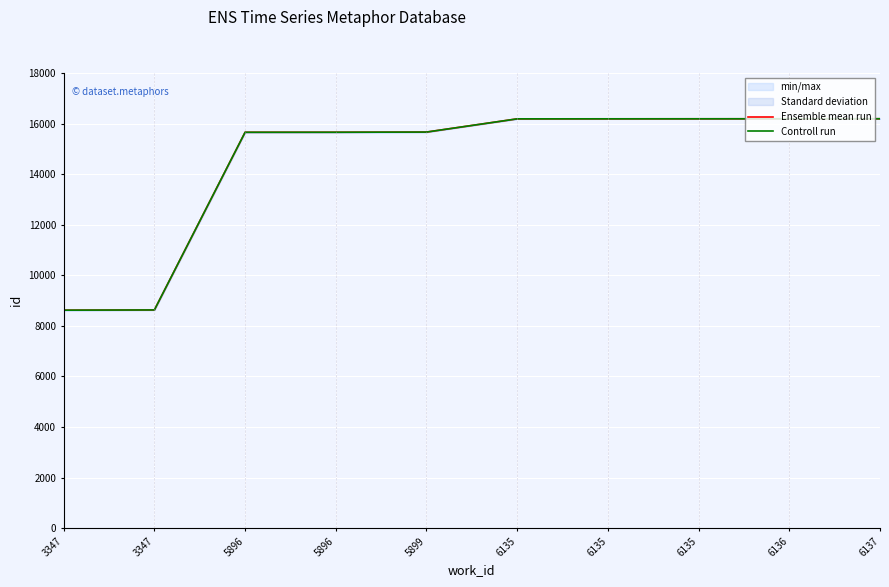

List the labels in order of Controll run value, largest first.

6137, 6136, 6135, 6135, 6135, 5899, 5896, 5896, 3347, 3347